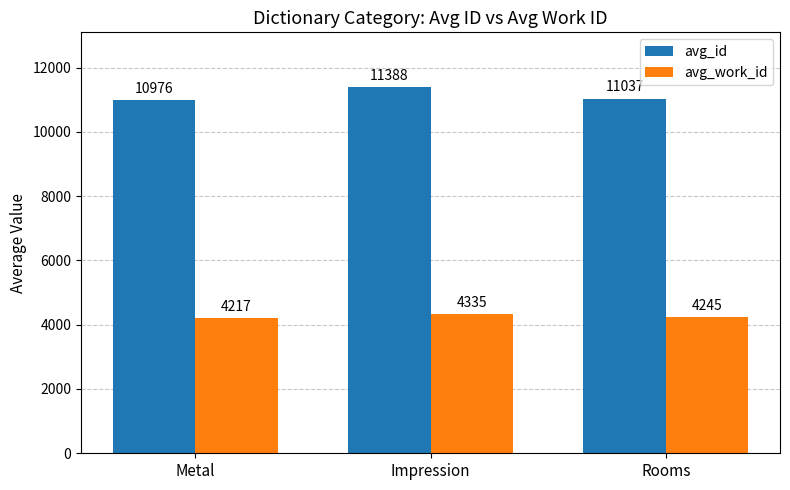

How many groups of bars are there?

3